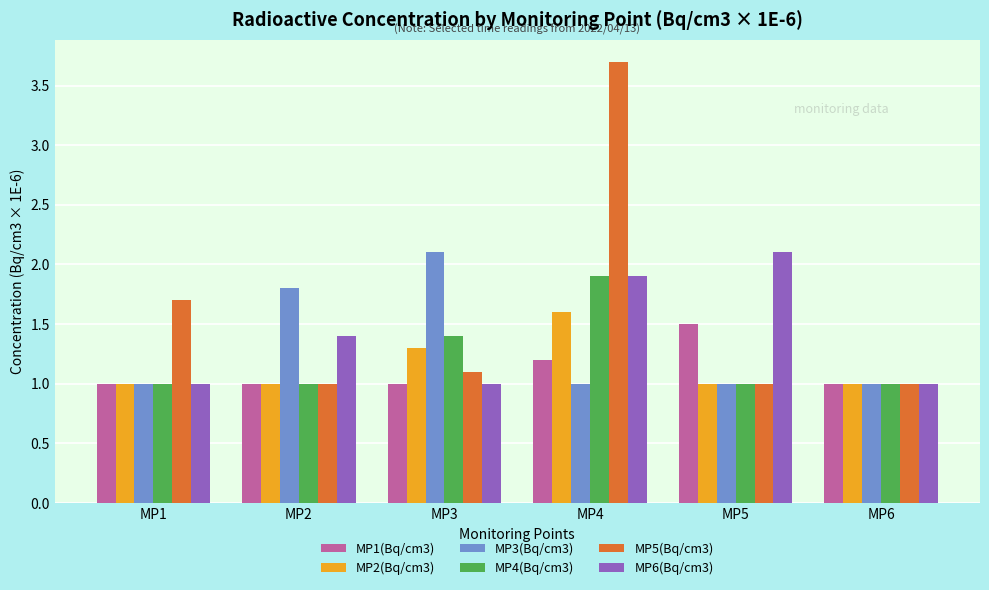

Reading left to right, extract all data points from this chart.

MP1(Bq/cm3): MP1=1.0	MP2=1.0	MP3=1.0	MP4=1.2	MP5=1.5	MP6=1.0
MP2(Bq/cm3): MP1=1.0	MP2=1.0	MP3=1.3	MP4=1.6	MP5=1.0	MP6=1.0
MP3(Bq/cm3): MP1=1.0	MP2=1.8	MP3=2.1	MP4=1.0	MP5=1.0	MP6=1.0
MP4(Bq/cm3): MP1=1.0	MP2=1.0	MP3=1.4	MP4=1.9	MP5=1.0	MP6=1.0
MP5(Bq/cm3): MP1=1.7	MP2=1.0	MP3=1.1	MP4=3.7	MP5=1.0	MP6=1.0
MP6(Bq/cm3): MP1=1.0	MP2=1.4	MP3=1.0	MP4=1.9	MP5=2.1	MP6=1.0